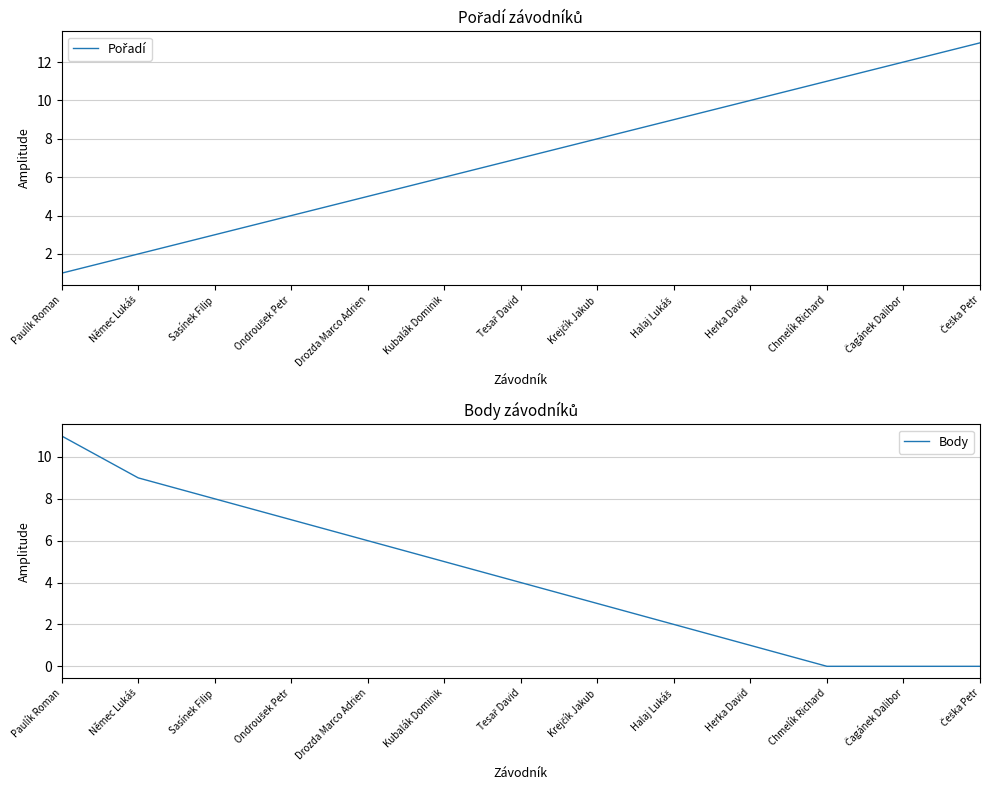

True or false: Pořadí and Body intersect in this chart.

True